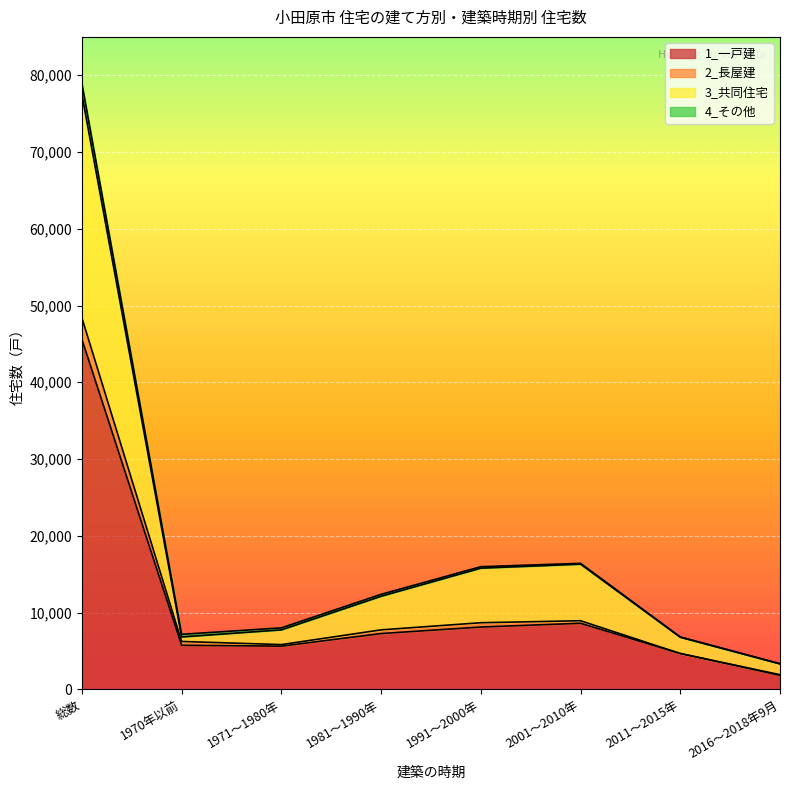

Where is the first local maximum for 1_一戸建?

2001～2010年